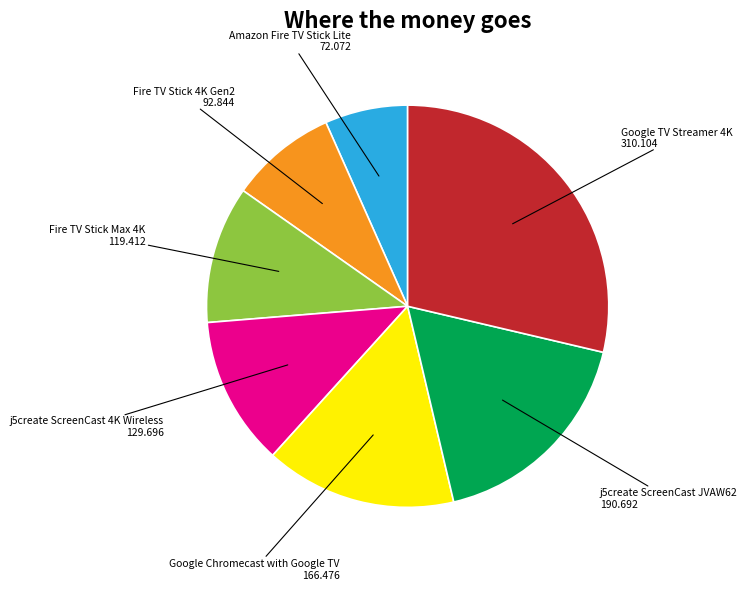

Count the number of slices in the pie.

7